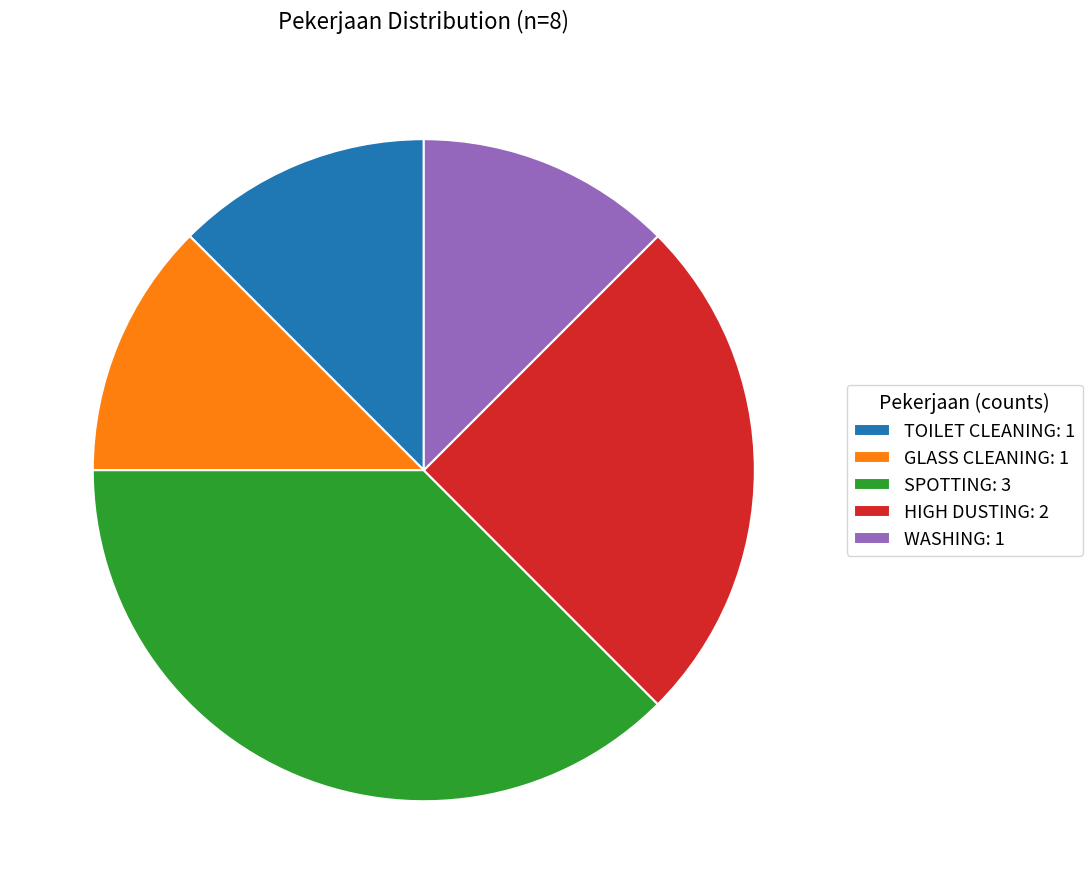

How many slices are in this pie chart?

5